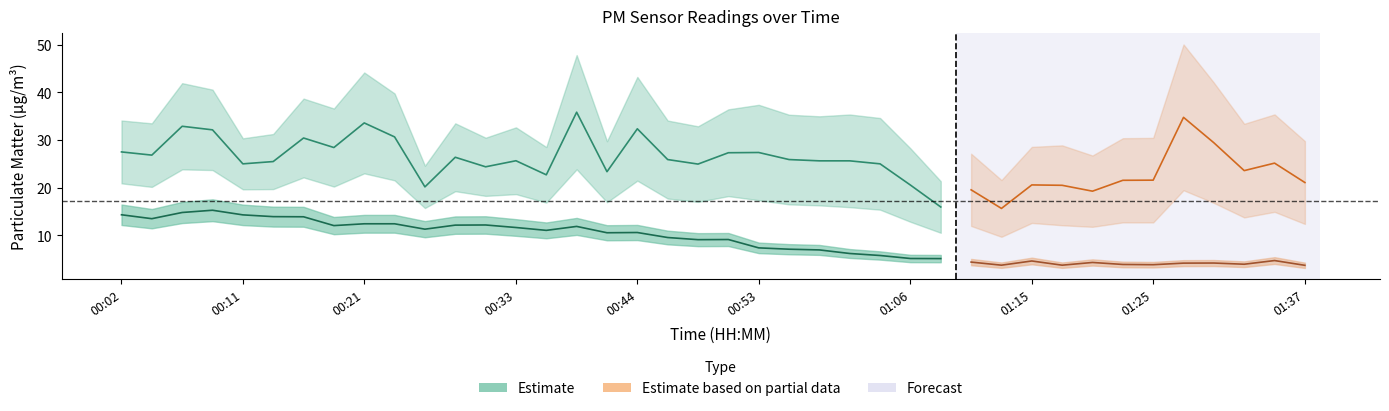

At 00:53, list the series in order from largest to smallest.

P1 (Estimate), P2 (Estimate)